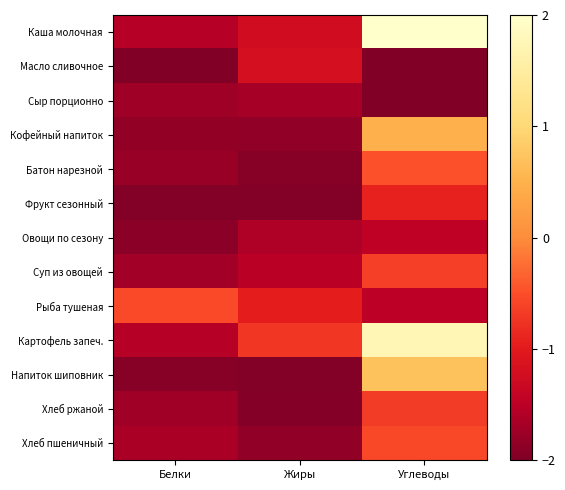

At which category is the sum across all series the highest?

Углеводы